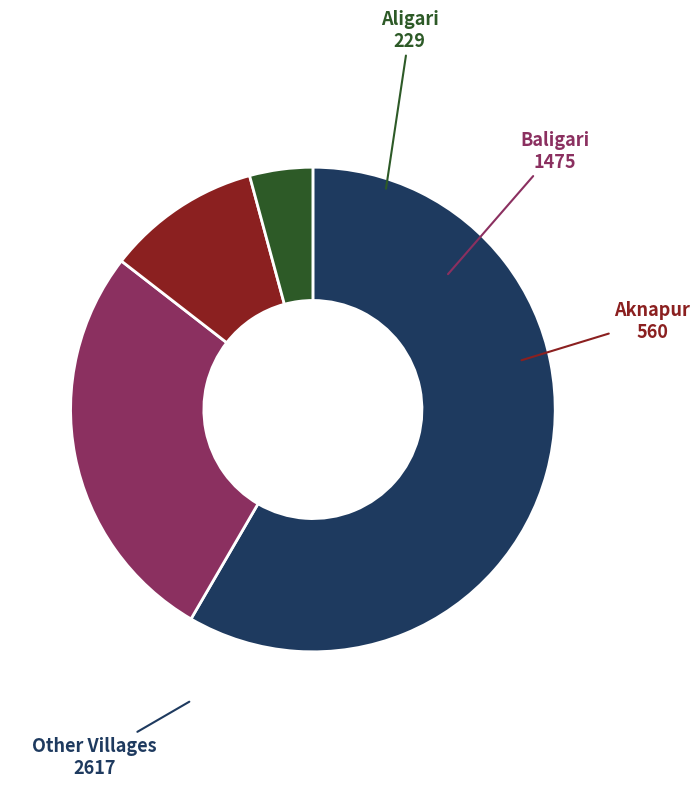

Is there any slice that represents more than half of the pie?

Yes